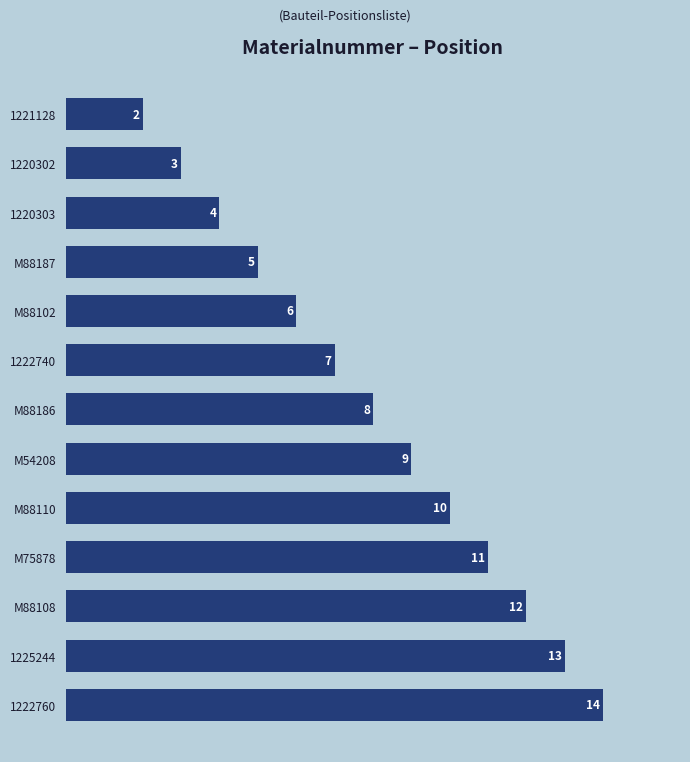

Approximately how many times larger is the value at M75878 compared to M88102?

1.8